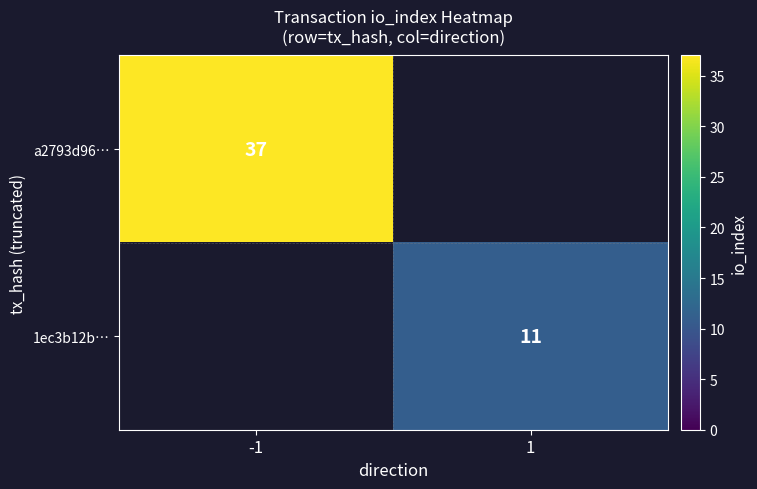

Is it true that a2793d96… equals 52 at -1?

False